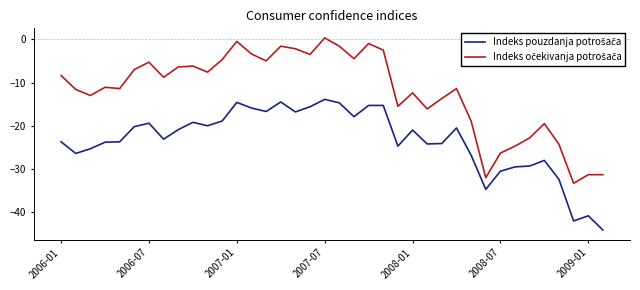

What is the minimum value shown in the chart?

-44.1